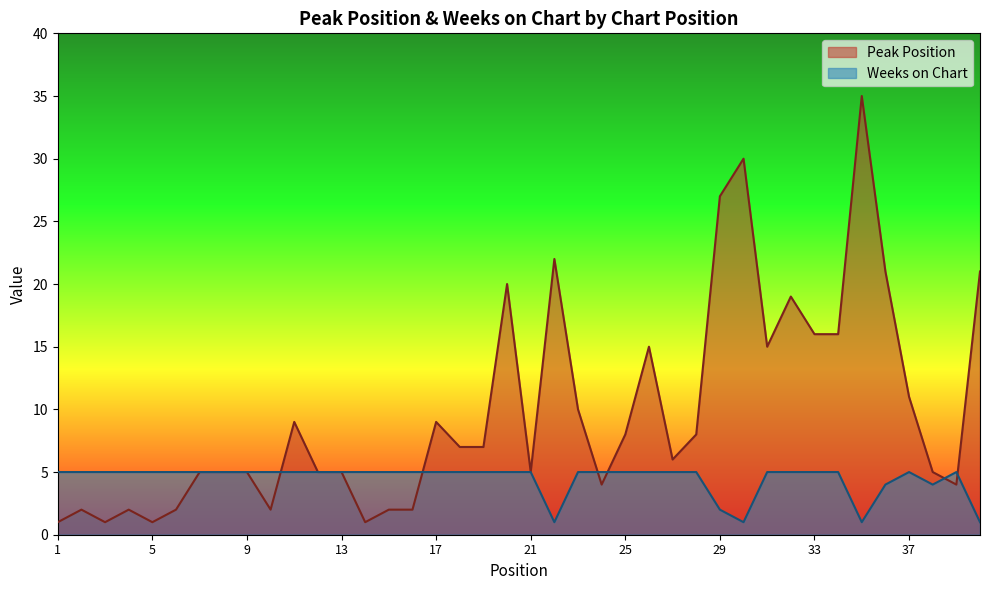

Rank the series by their maximum value, from highest to lowest.

Peak Position, Weeks on Chart